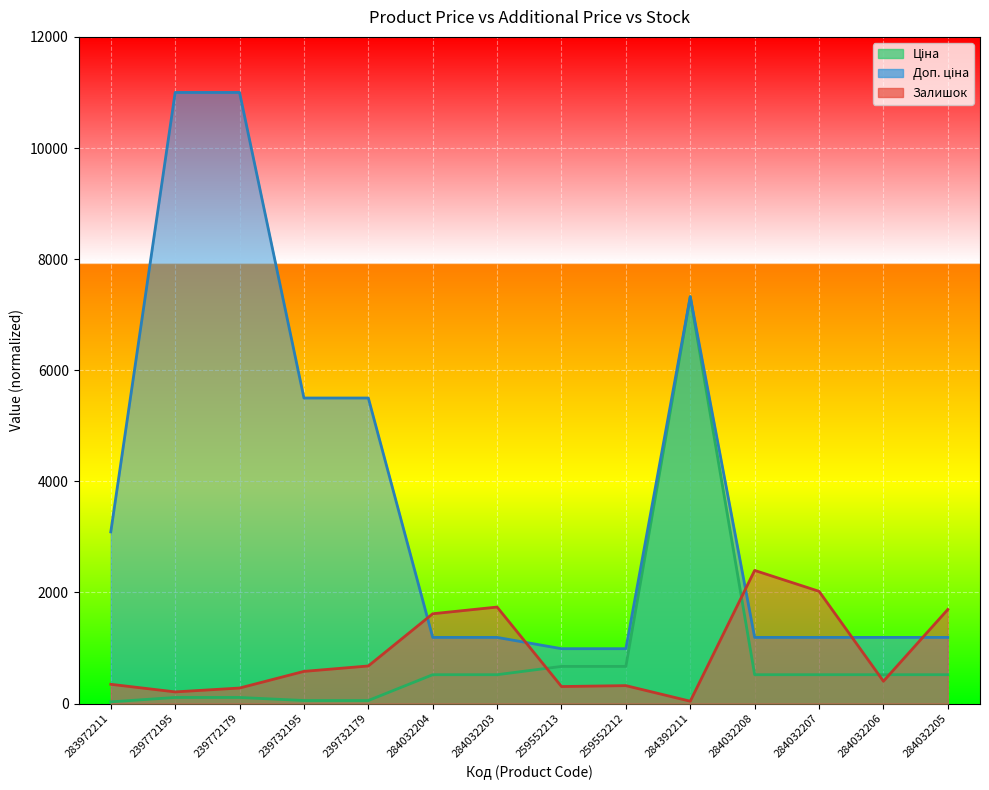

Where is the first local maximum for Залишок?

284032203